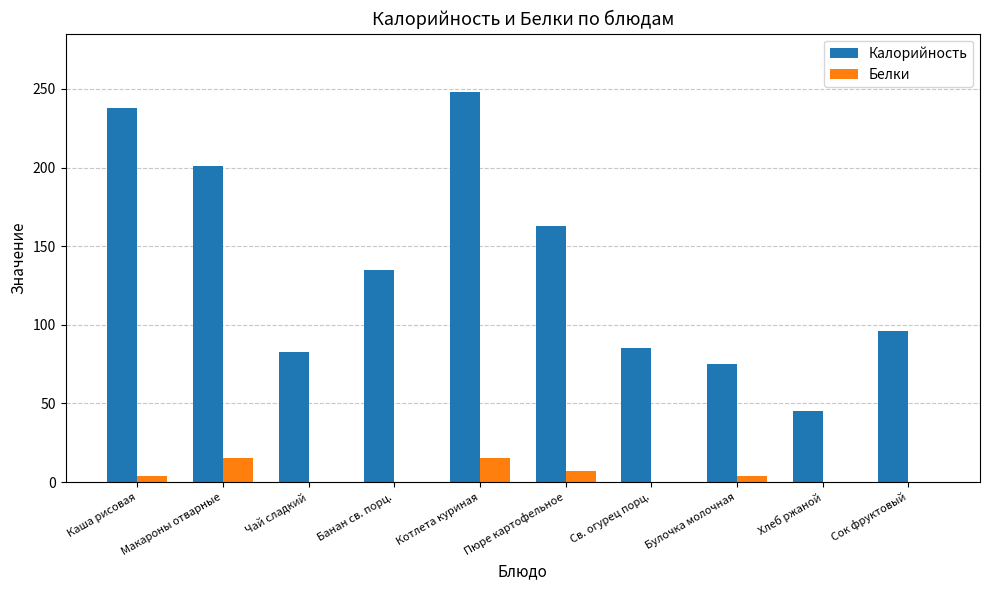

Reading left to right, extract all data points from this chart.

Калорийность: Каша рисовая=238	Макароны отварные=201	Чай сладкий=83	Банан св. порц.=135	Котлета куриная=248	Пюре картофельное=163	Св. огурец порц.=85	Булочка молочная=75	Хлеб ржаной=45	Сок фруктовый=96
Белки: Каша рисовая=4	Макароны отварные=15	Чай сладкий=0	Банан св. порц.=0	Котлета куриная=15	Пюре картофельное=7	Св. огурец порц.=0	Булочка молочная=4	Хлеб ржаной=0	Сок фруктовый=0